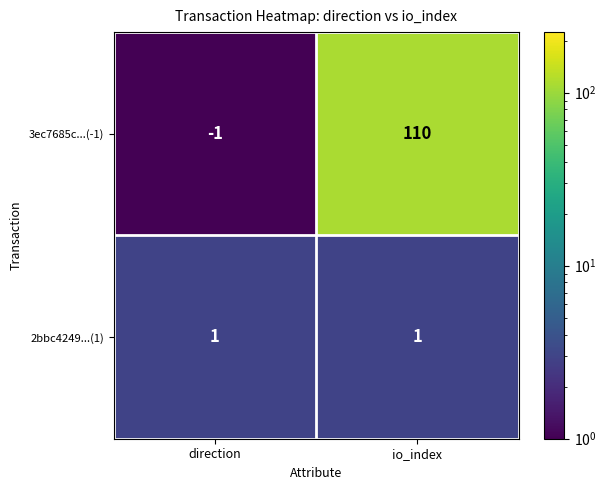

What is the sum of the 3ec7685c...(-1) values at io_index and direction?

109